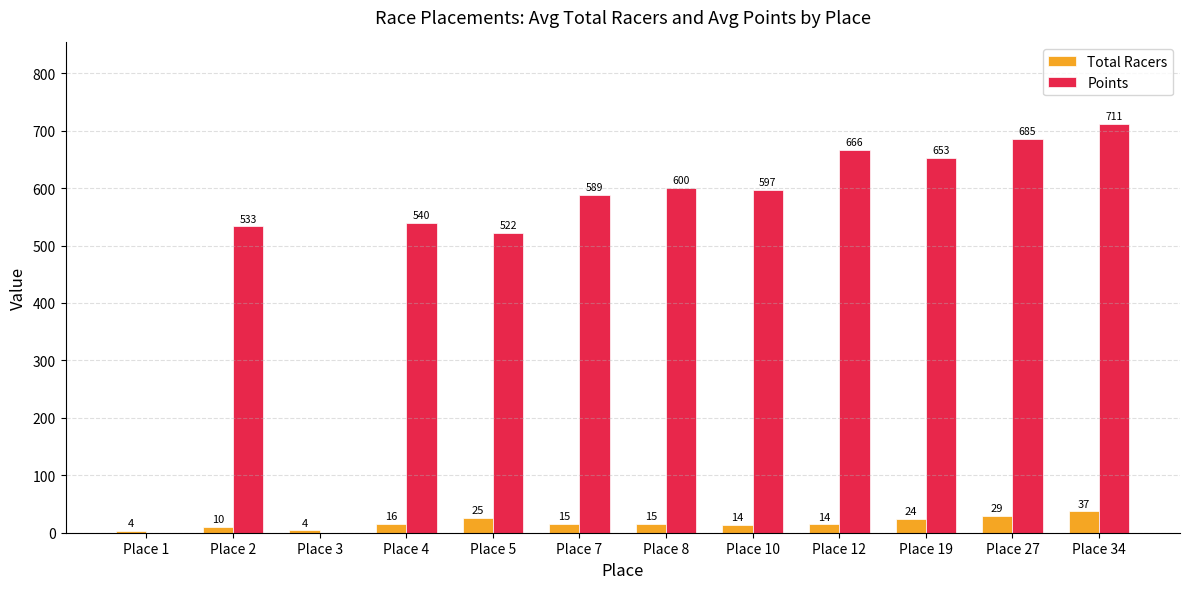

At which category does the chart reach its peak across all series?

Place 34